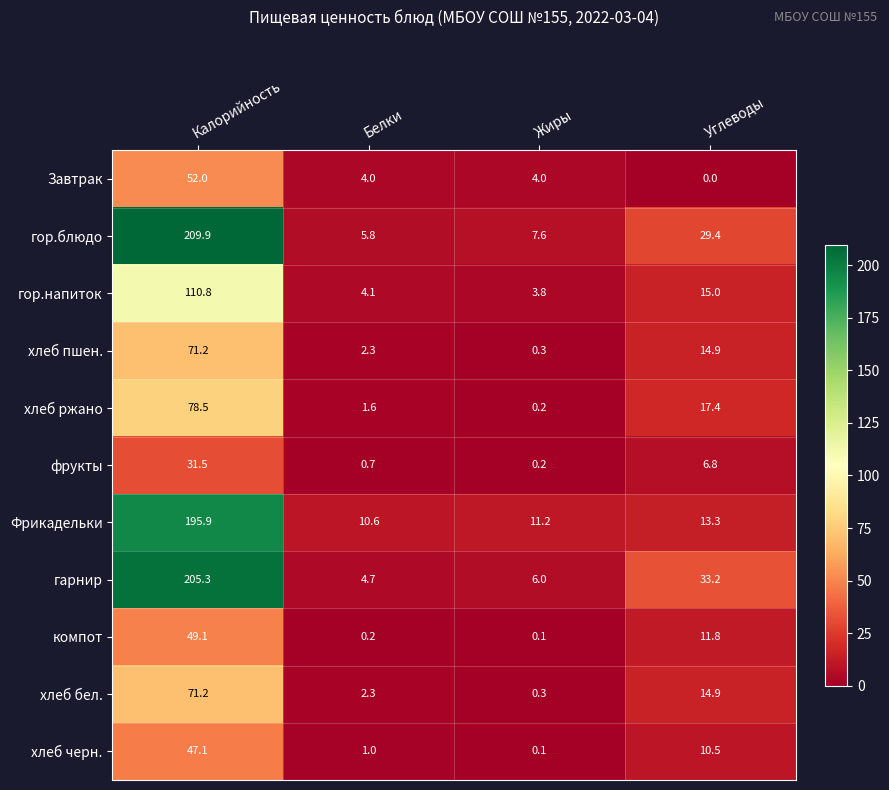

List the labels in order of компот value, largest first.

Калорийность, Углеводы, Белки, Жиры